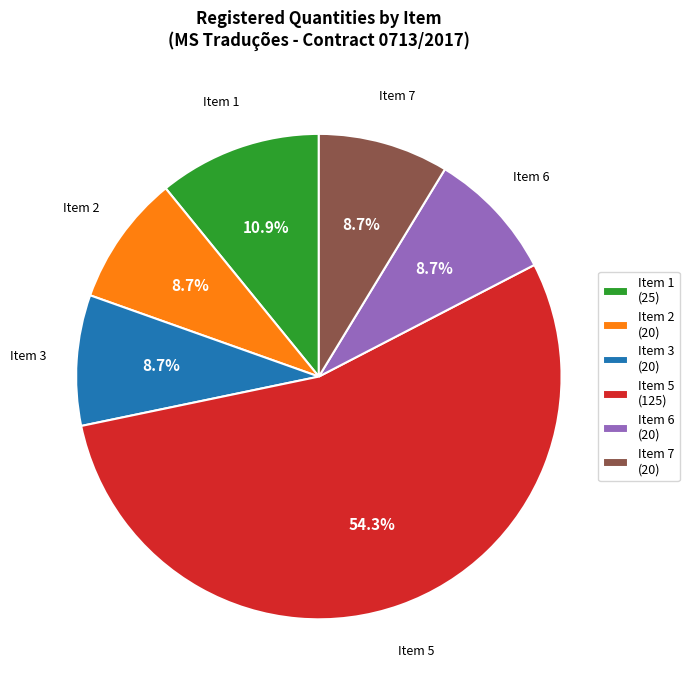

Combined, what portion of the pie is Item 7 (20) and Item 1 (25)?

19.6%